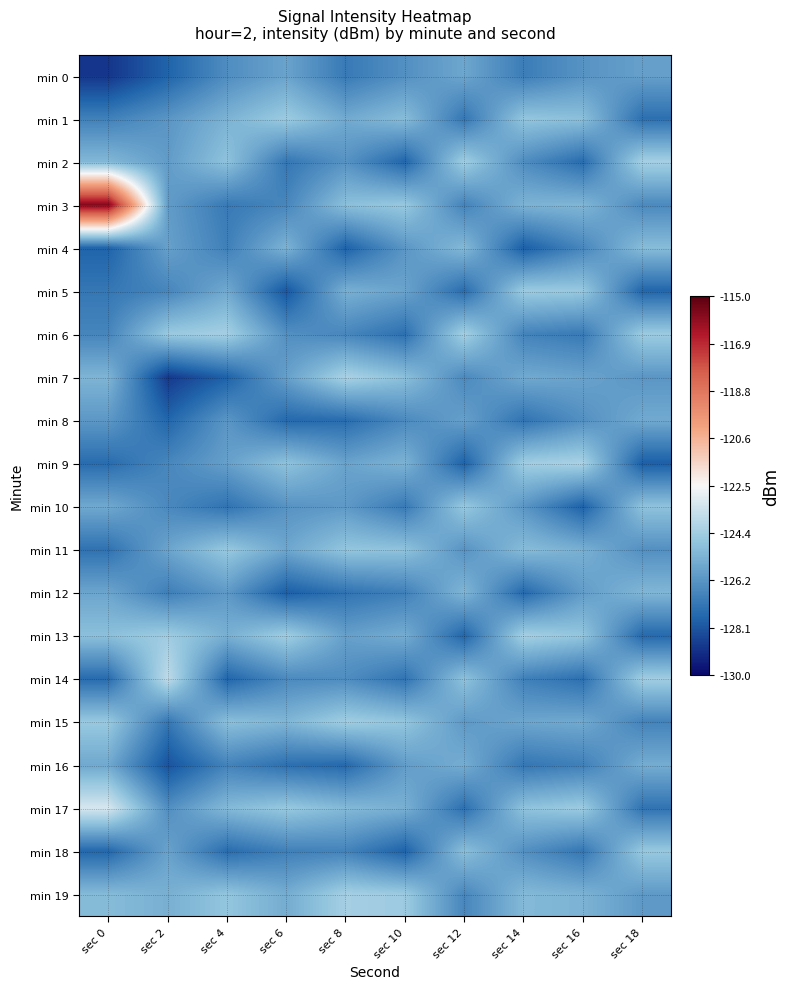

Which series has the largest range (max minus min)?

min 3